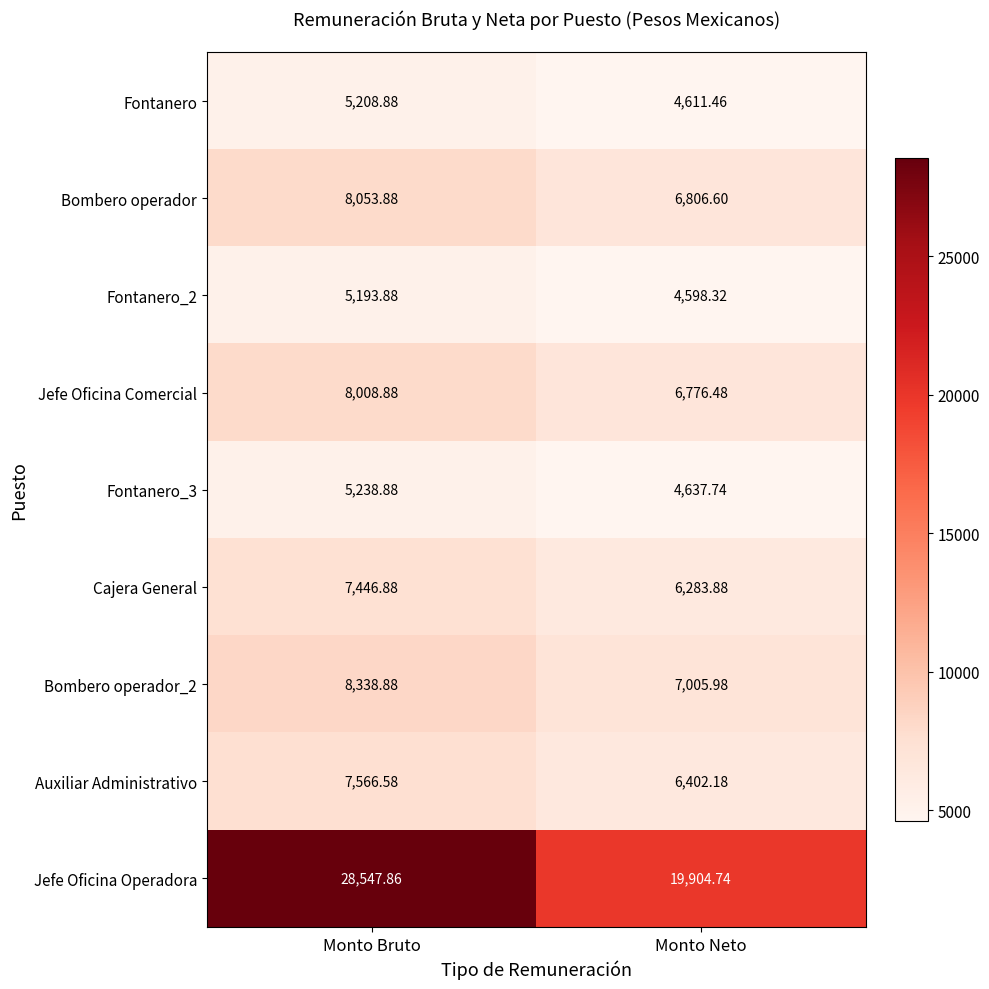

At how many categories does at least one series exceed 15024?

2